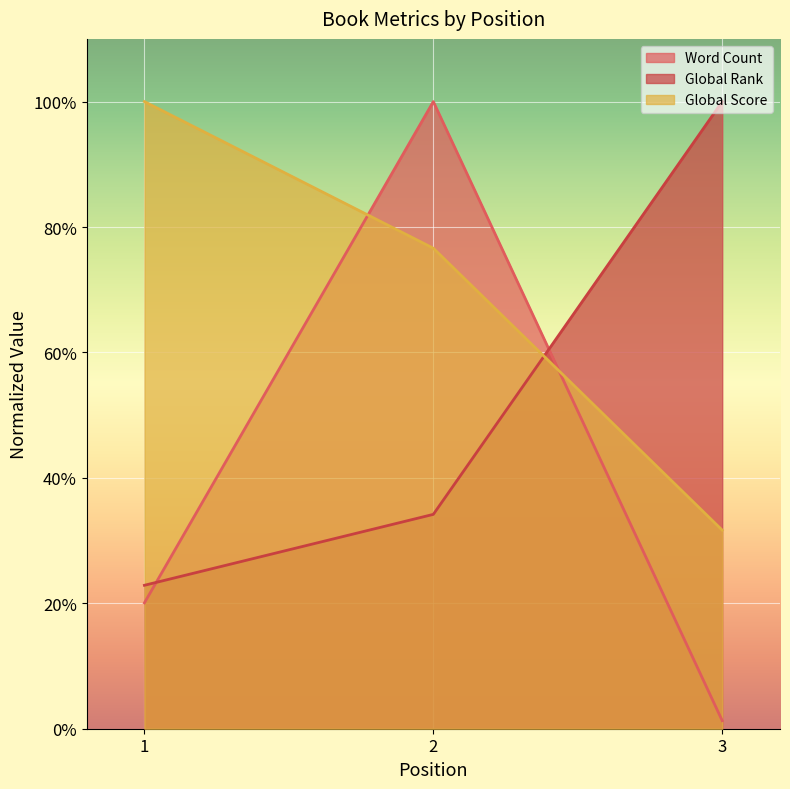

What is the value of the Word Count point at the 2nd from the left?

1.0